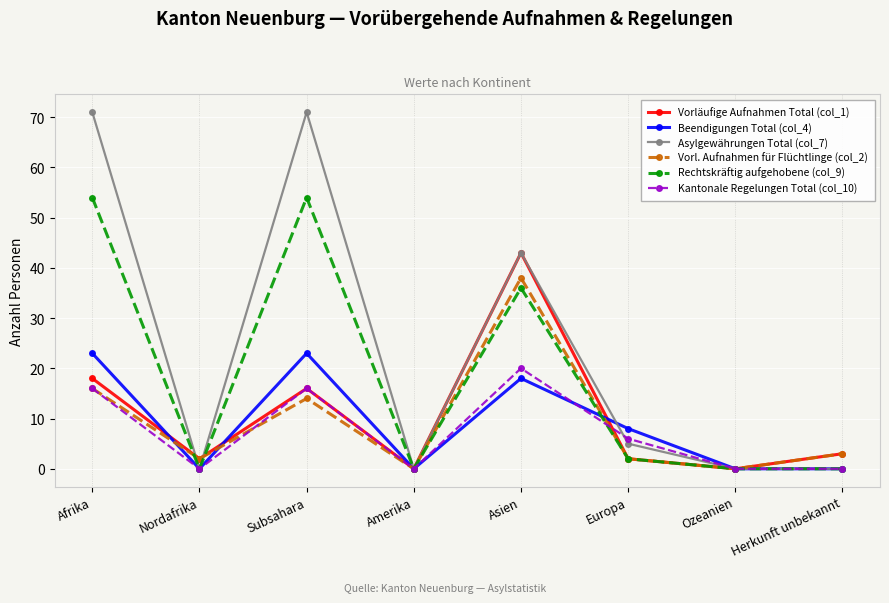

What is the difference between the highest and lowest values at Subsahara?

57